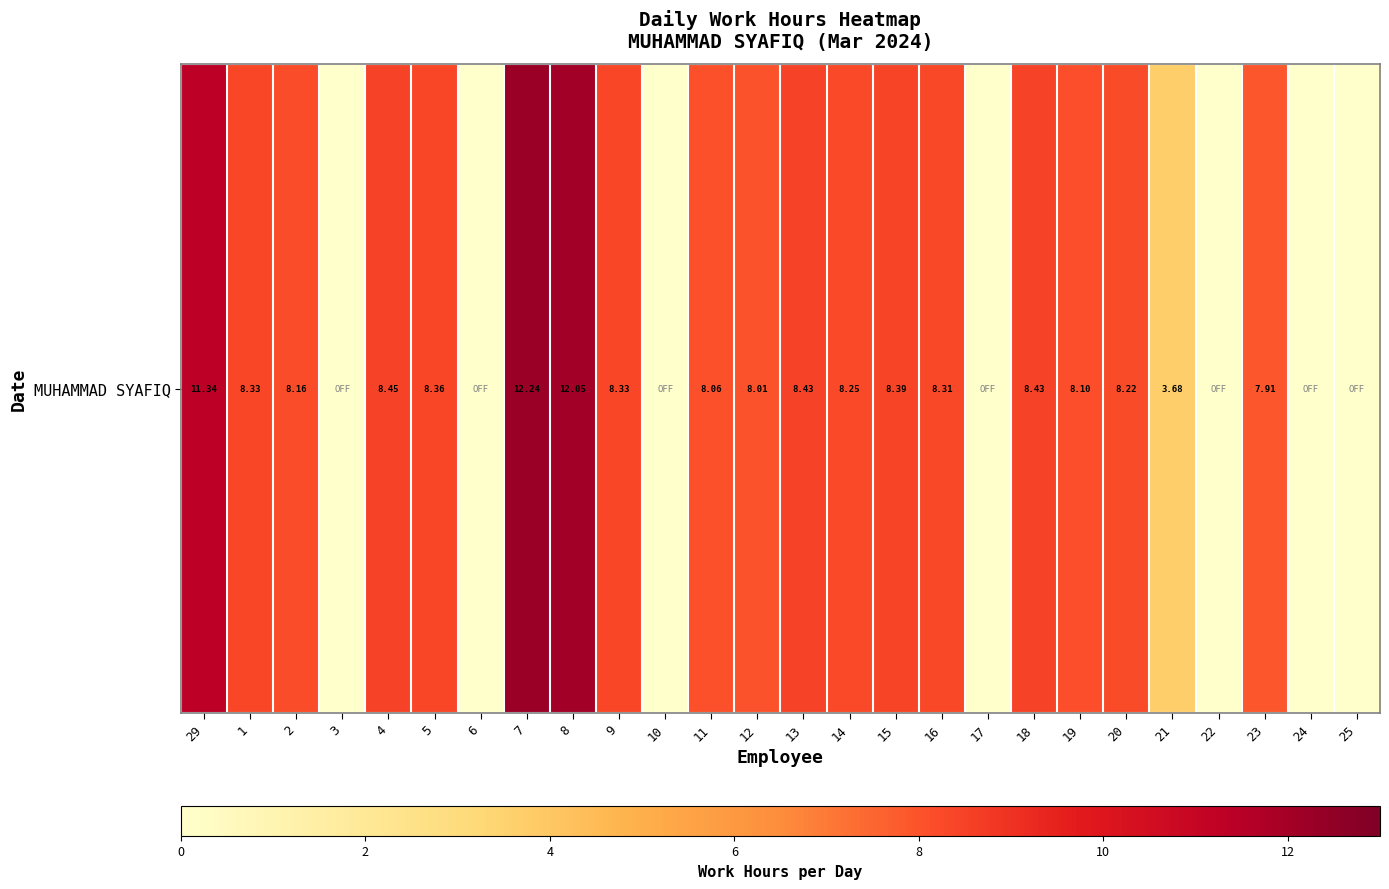

How many positive values are there?

19